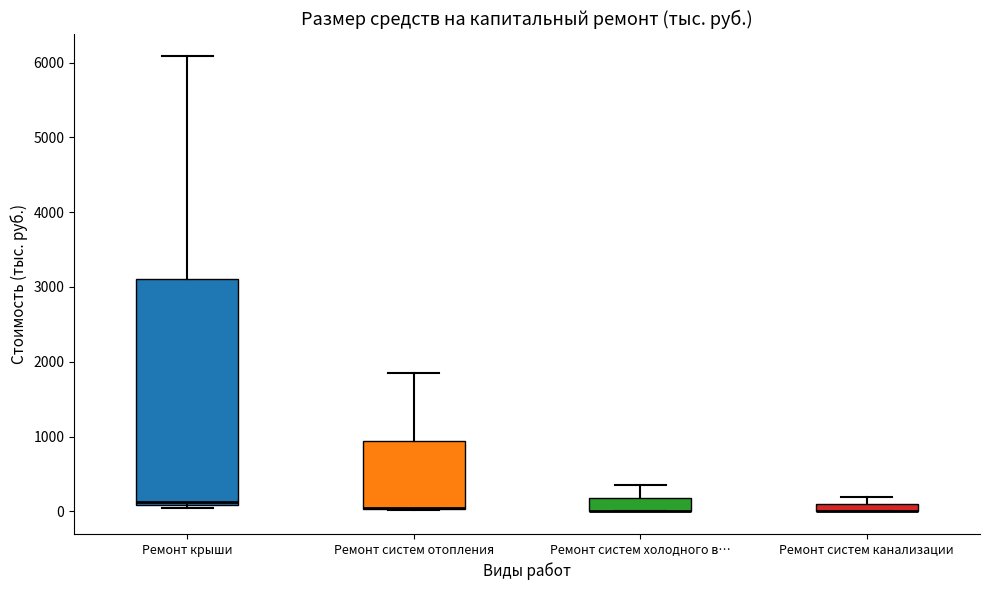

Which box is the tallest, from its lower edge to its upper edge?

Ремонт крыши